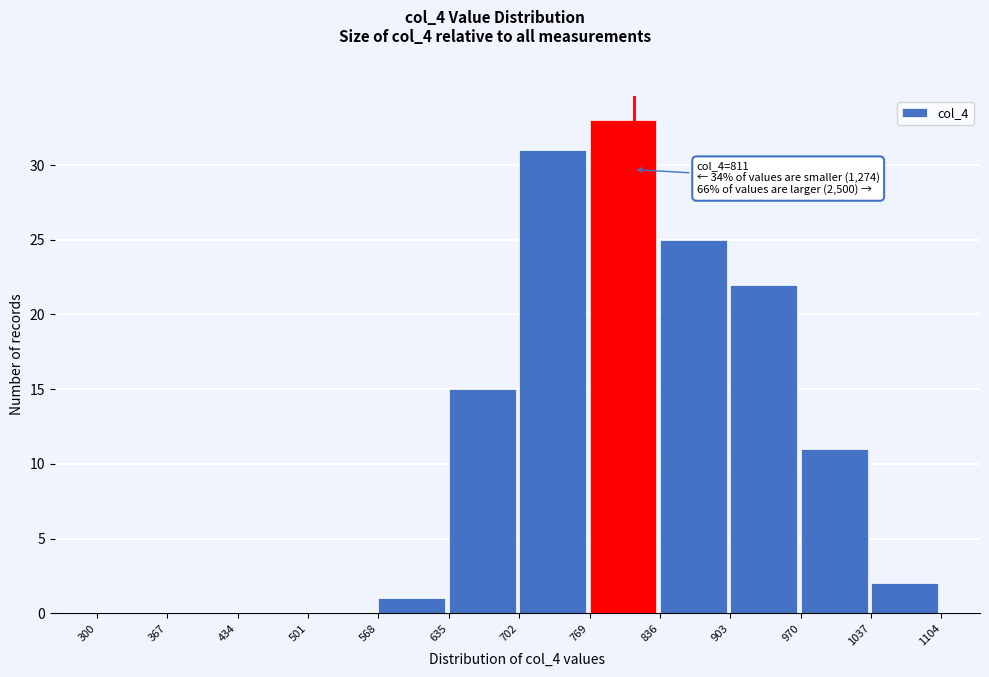

Which range on the x-axis has the tallest bar?

769 to 836